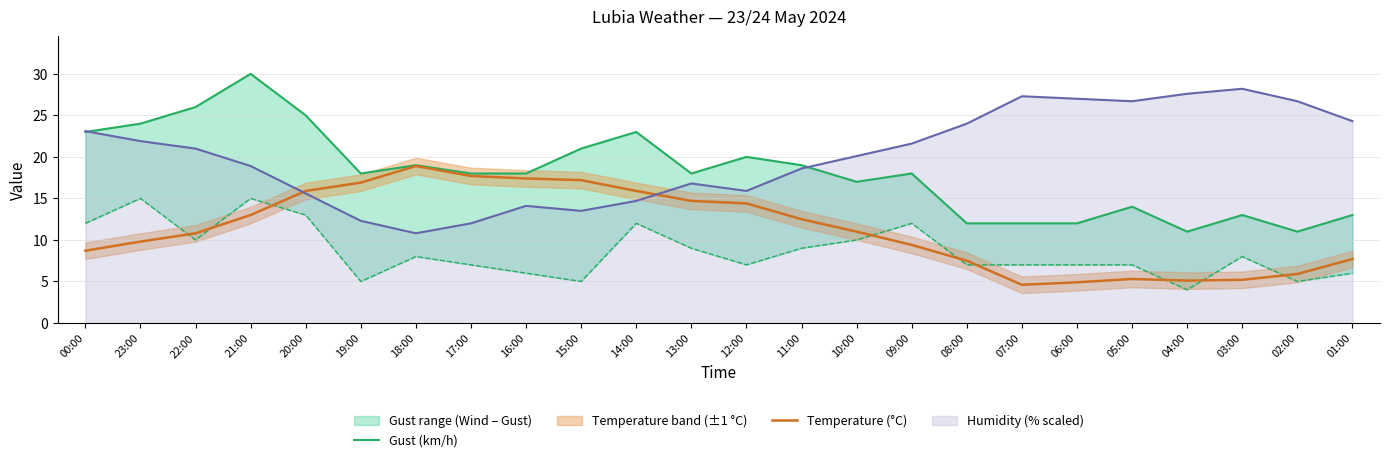

What is the highest value of the Temperature (°C) series?

18.9